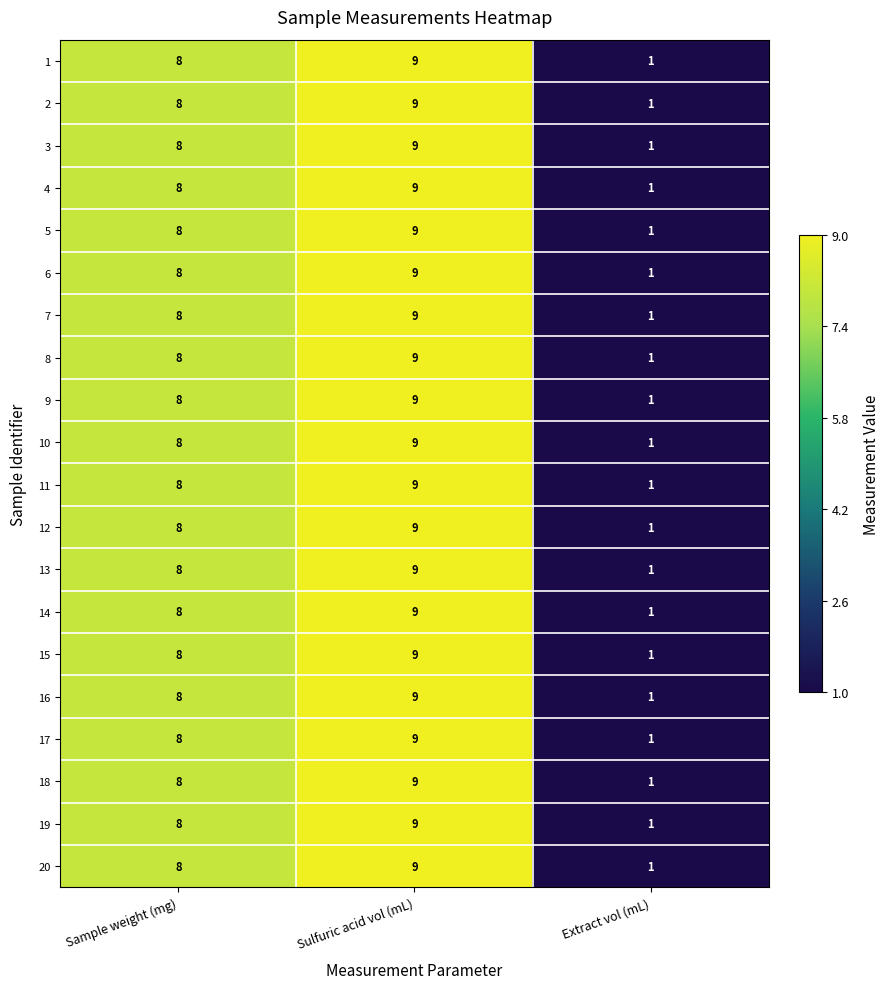

At which label does 16 reach its minimum?

Extract vol (mL)